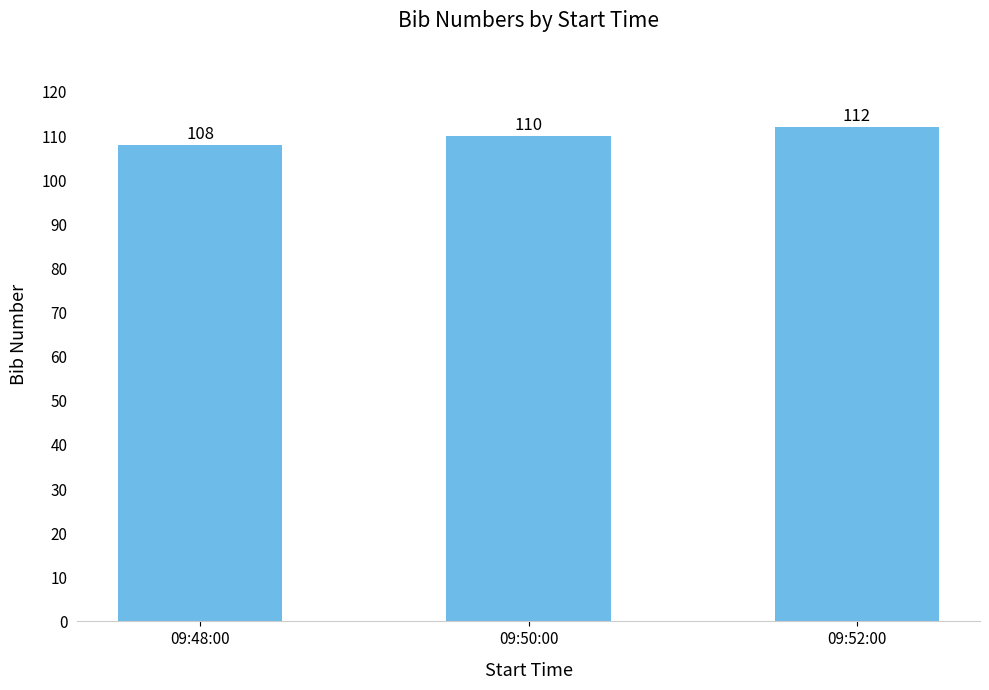

The value at 09:50:00 is 110. True or false?

True